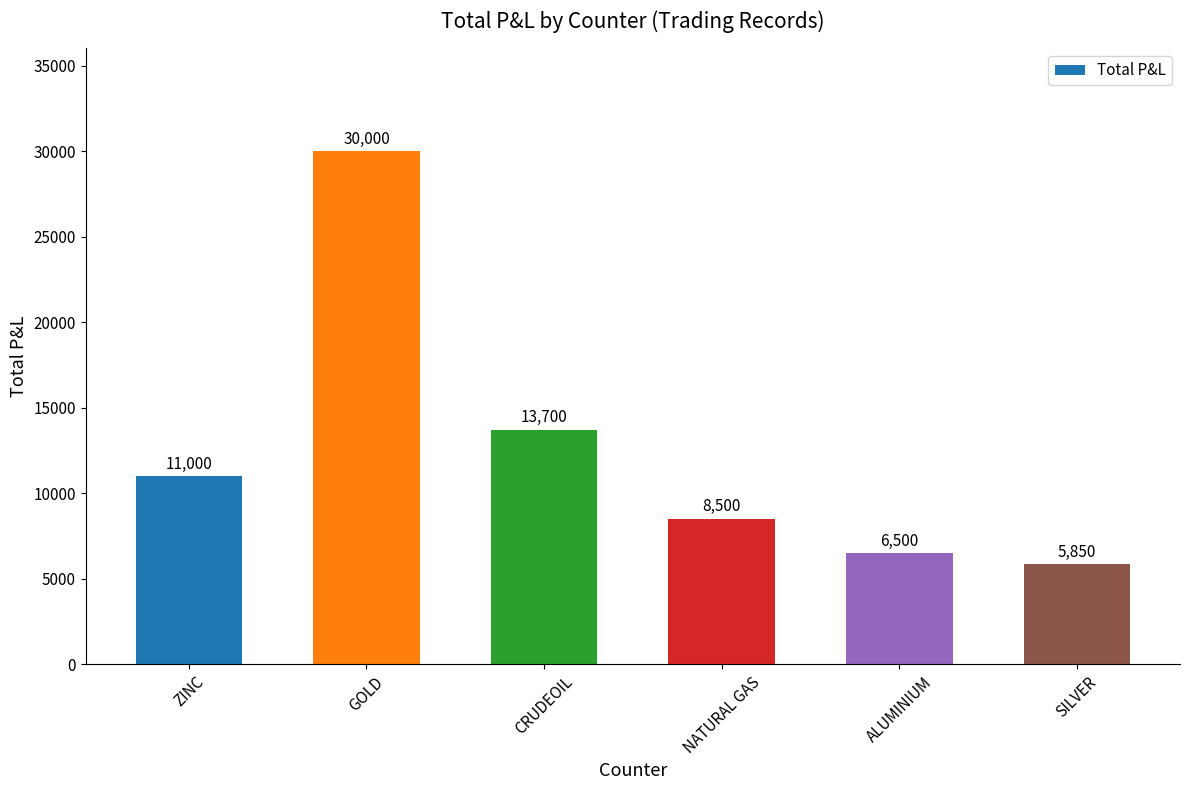

At which label is the value closest to 17925?

CRUDEOIL